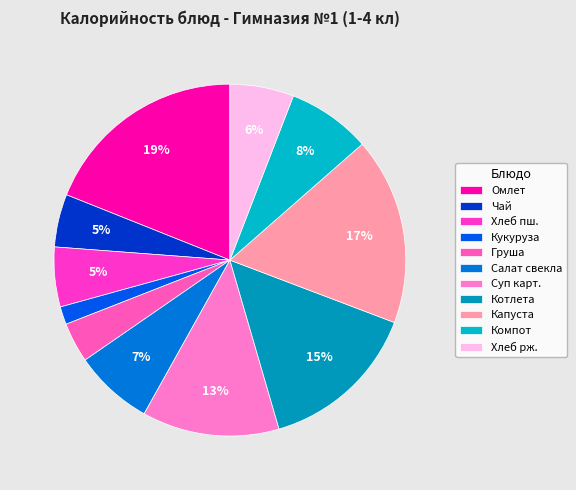

Which slice is the smallest?

Кукуруза